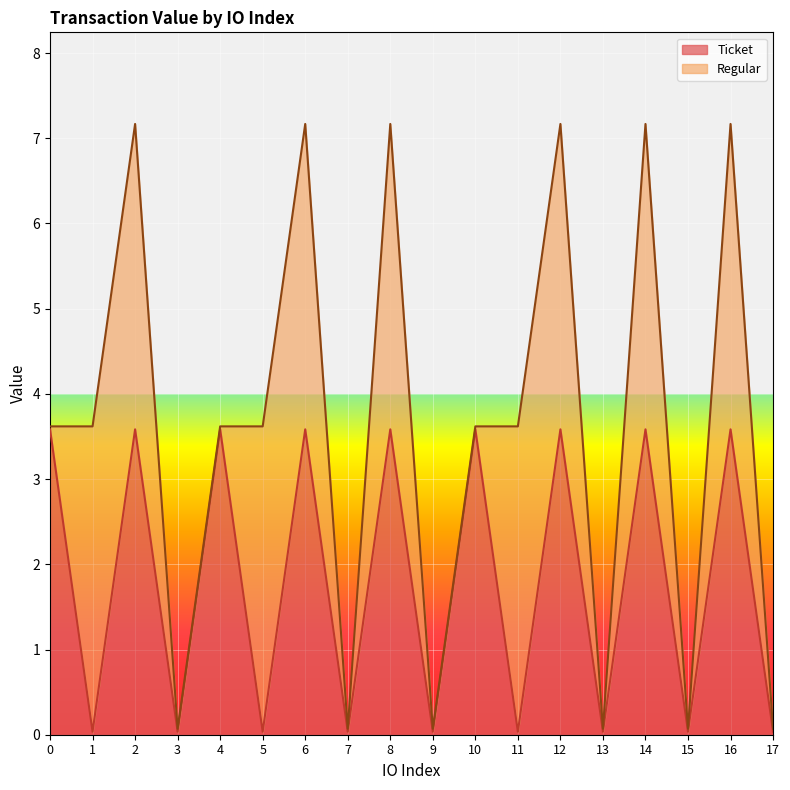

What is the difference between the second highest and minimum values?

3.5